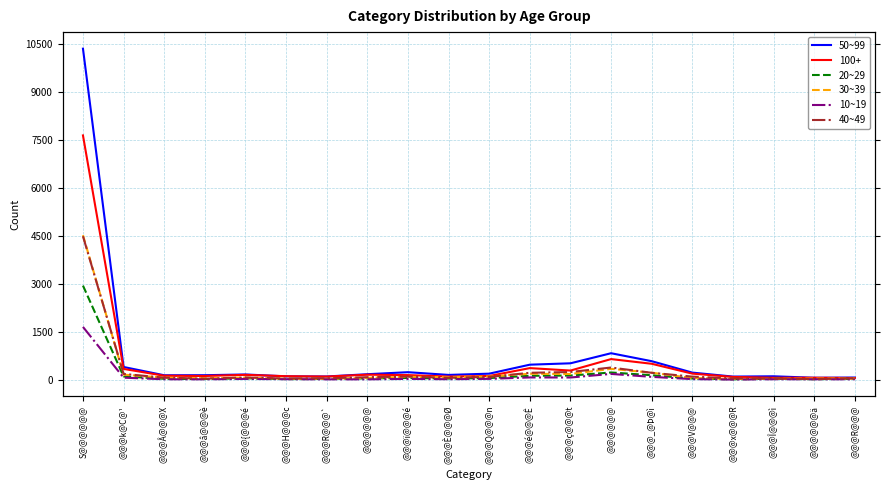

What is the sum of the 30~39 values at @@@x@@@R and @@@@@@ä?

65